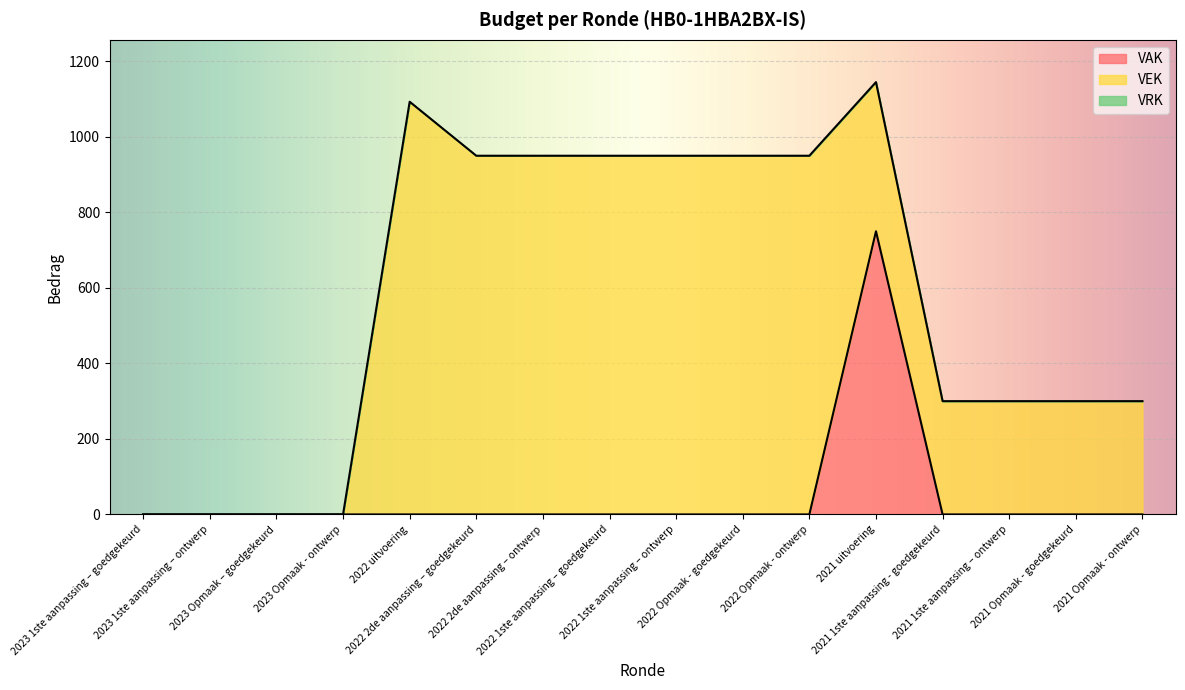

What is the label of the 14th point from the left?

2021 1ste aanpassing – ontwerp